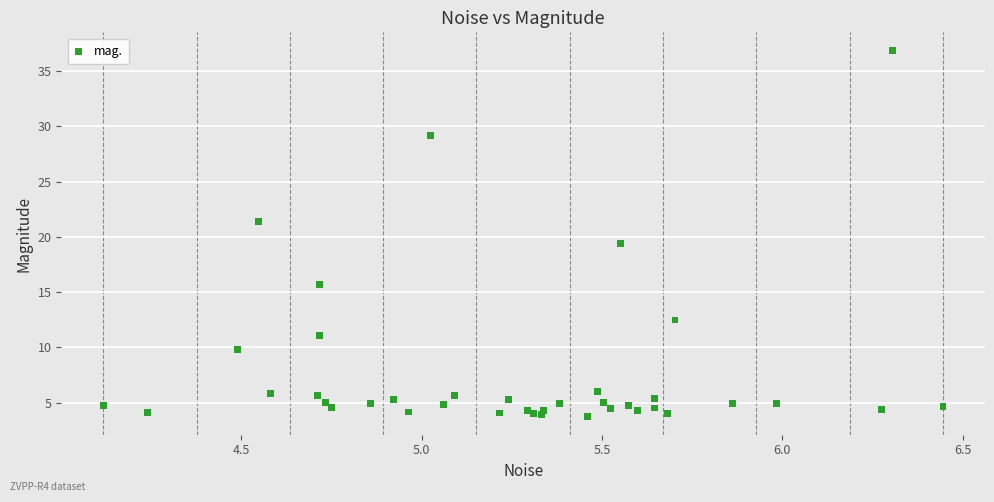

What Y value in the scatter plot is closest to 20?

19.4